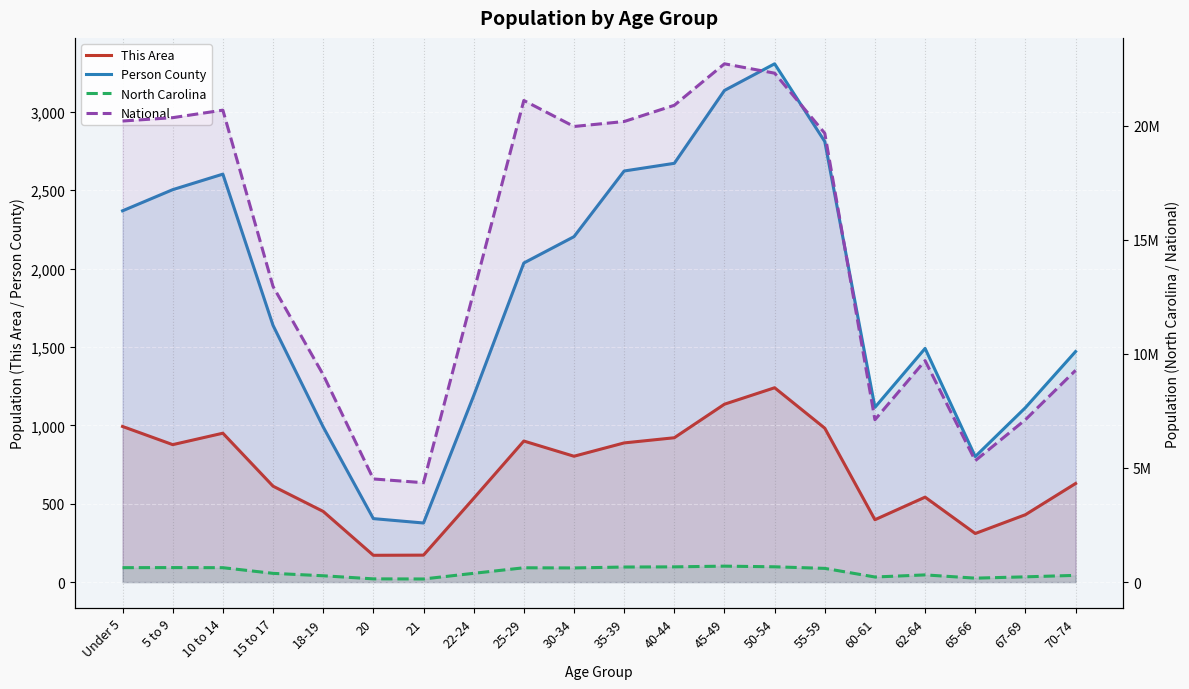

What is the label of the 15th point from the left?

55-59